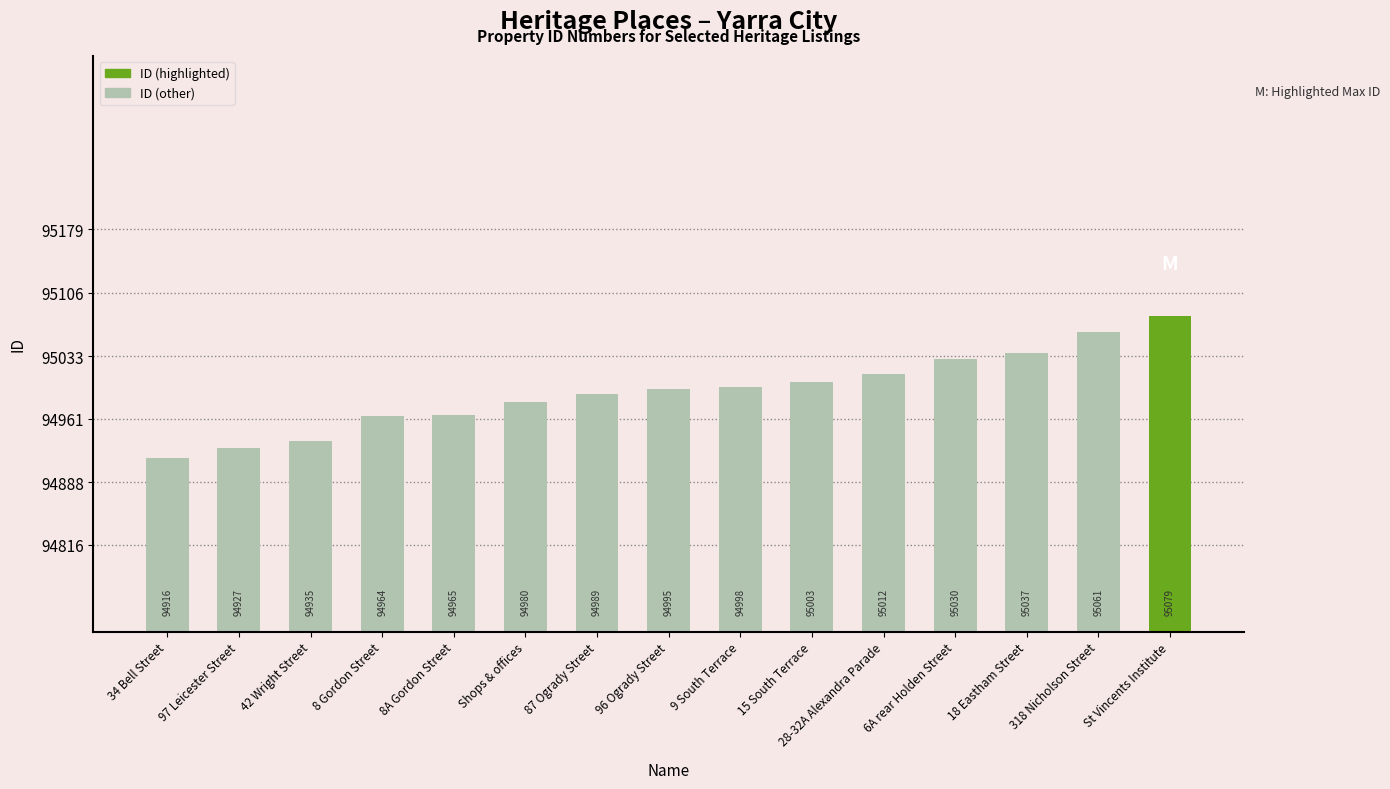

What is the label of the 14th bar from the right?

97 Leicester Street